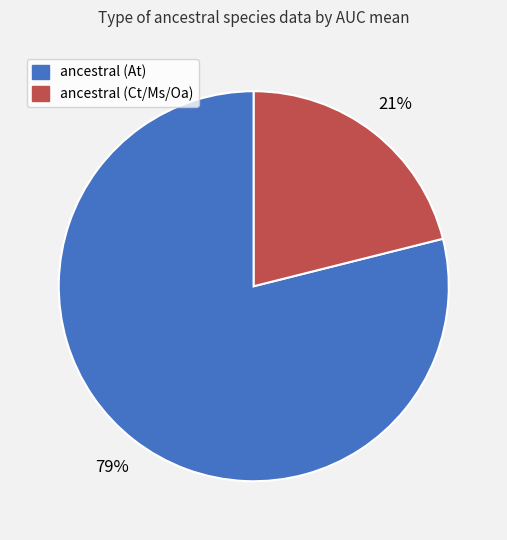

Count the number of slices in the pie.

2